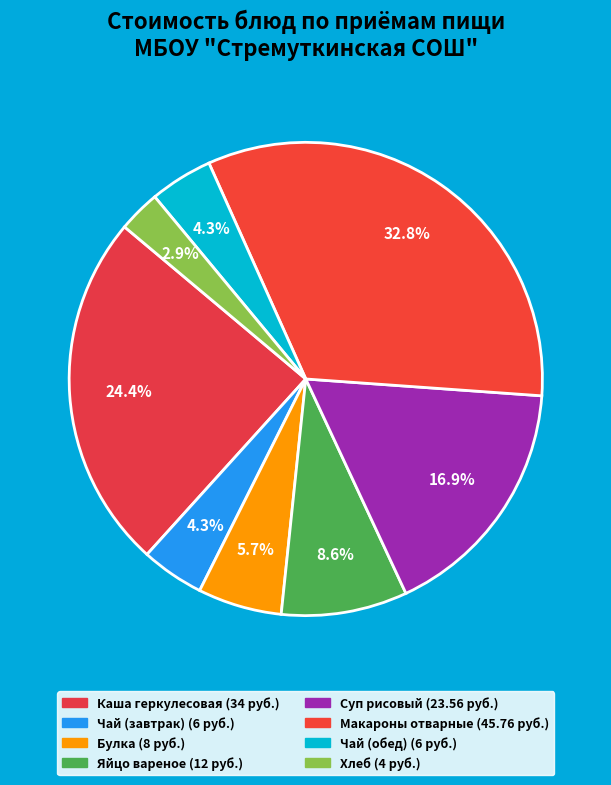

Which slice is the smallest?

Хлеб